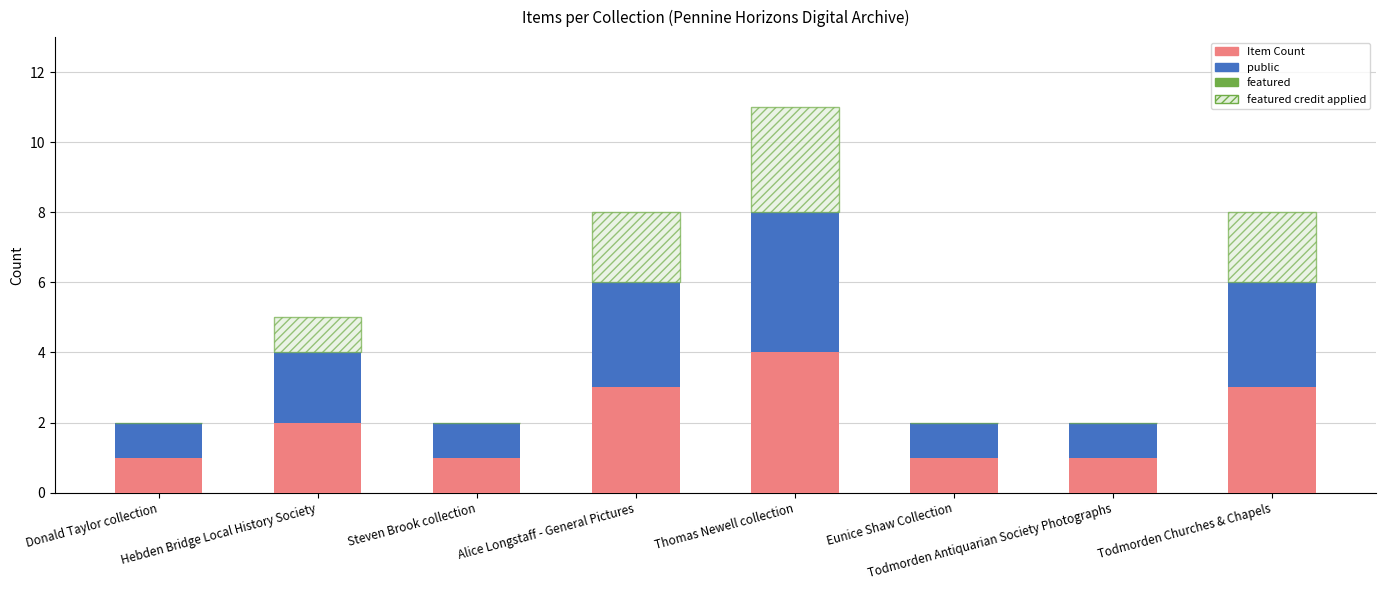

What is the total value across all series at Todmorden Churches & Chapels?

8